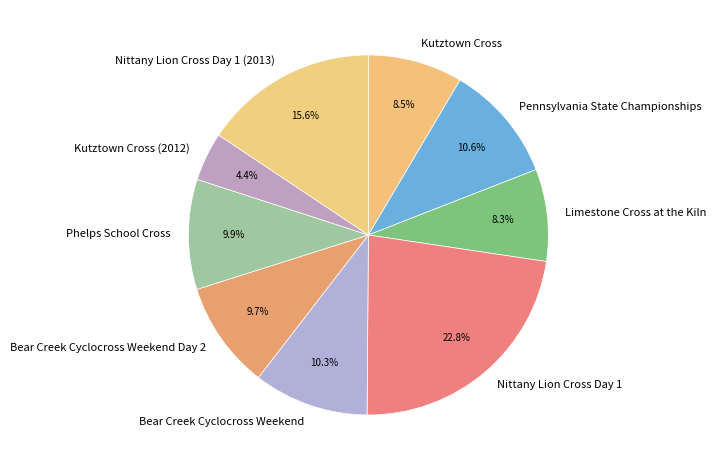

Which category has the smallest portion of the pie?

Kutztown Cross (2012)